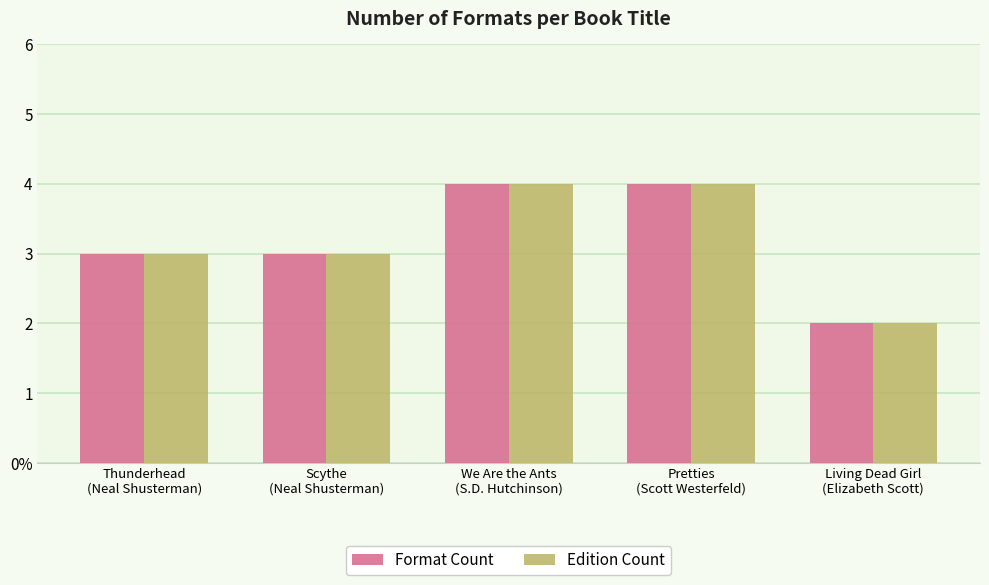

How many Edition Count values are between 3 and 4?

4